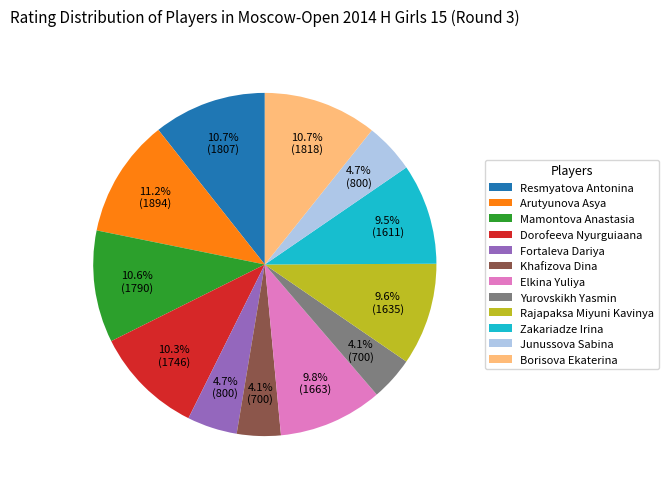

What percentage do Borisova Ekaterina and Mamontova Anastasia together represent?

21.3%